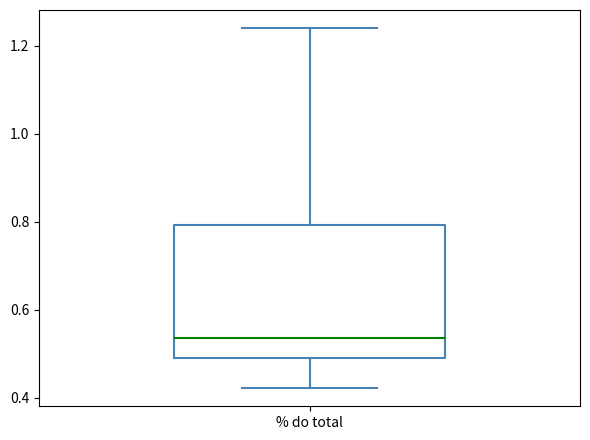

Transcribe this box plot: give where the median line is, the range the box spans, and where the two whiskers end, as read against the y-axis. The values are not printed on the chart, so give them approximately, as read against the axis.

median 0.54, box 0.50 to 0.80, whiskers 0.42 to 1.24